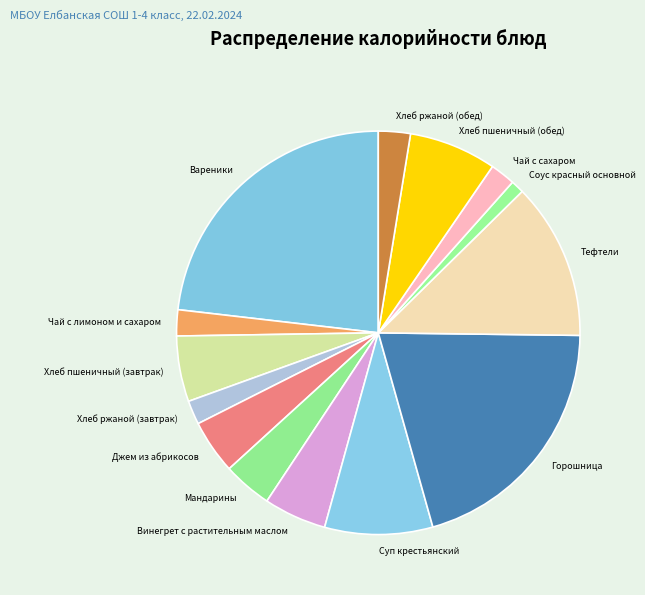

Does Тефтели account for over 50% of the chart?

No